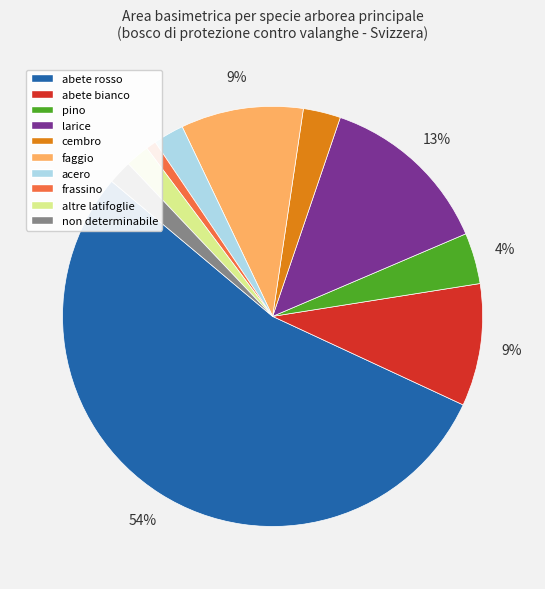

Between non determinabile and faggio, which is larger?

faggio